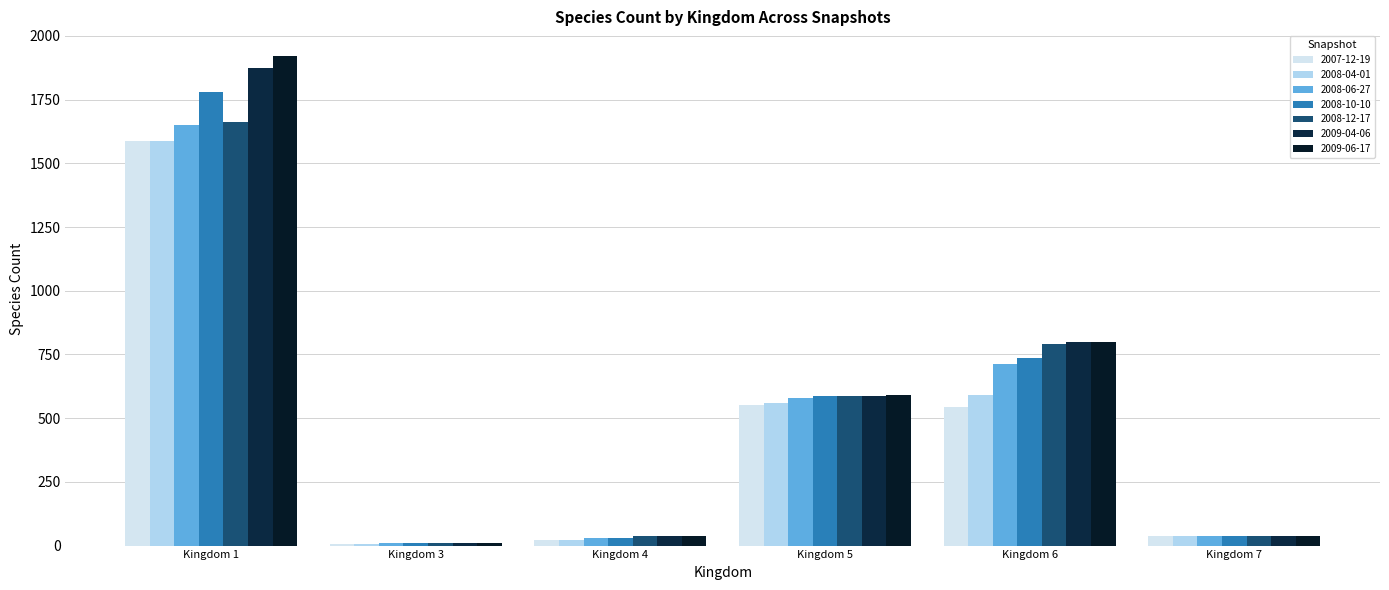

Which series has the largest range (max minus min)?

2009-06-17